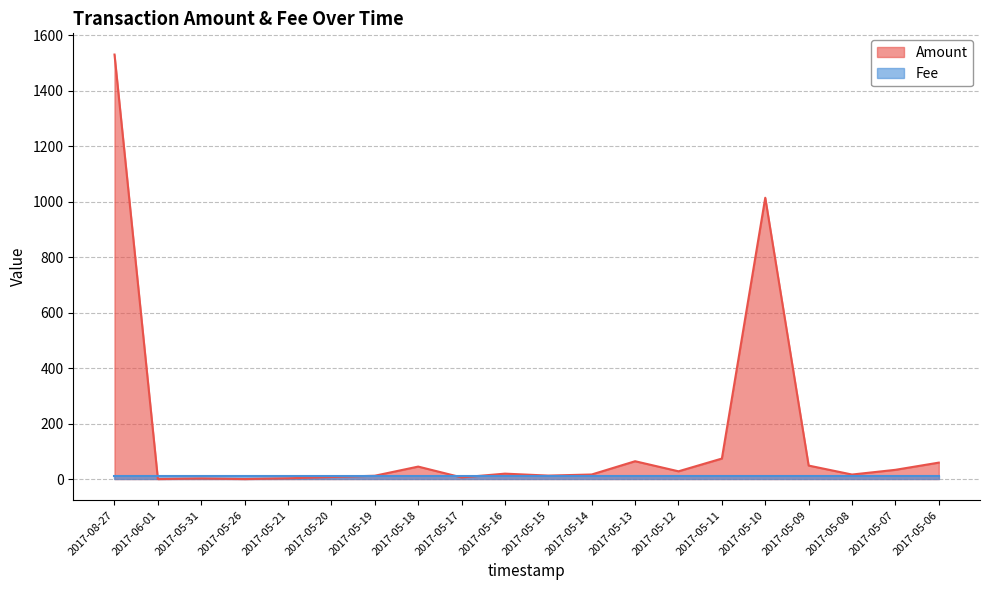

Where does the data first go above 19?

2017-08-27